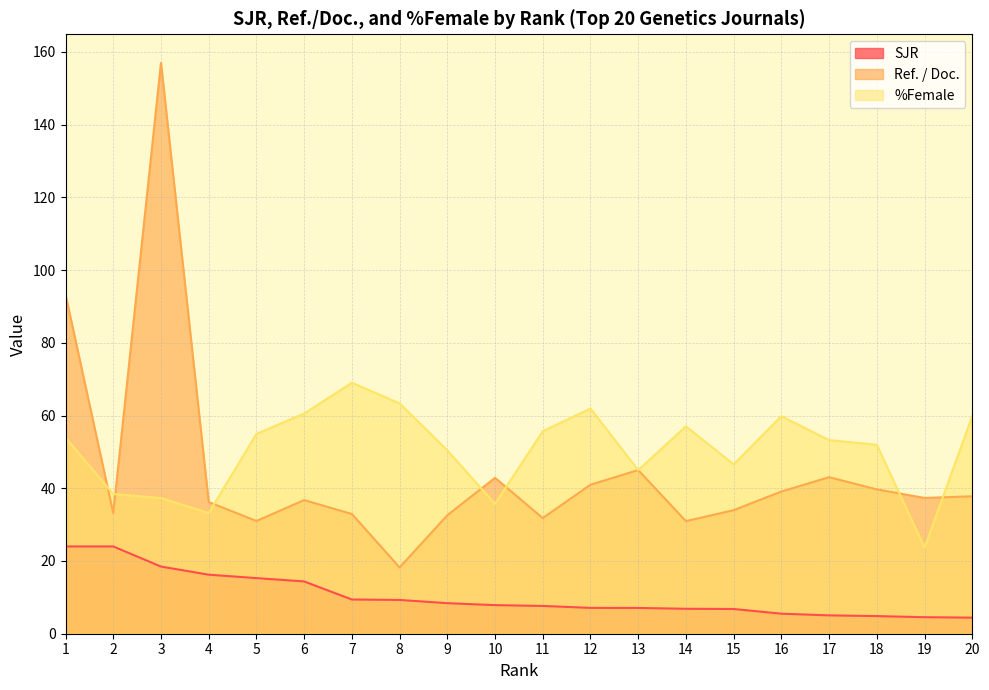

True or false: %Female has more than 0 points higher than both neighbors.

True